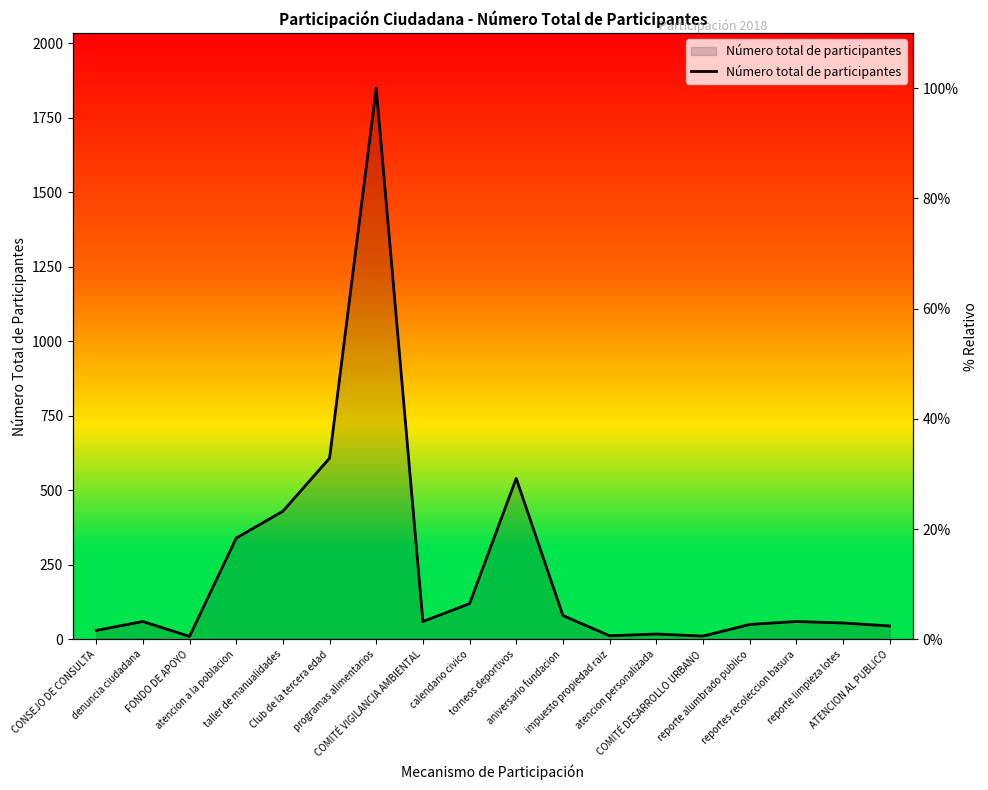

What position from the left is ATENCION AL PUBLICO?

18